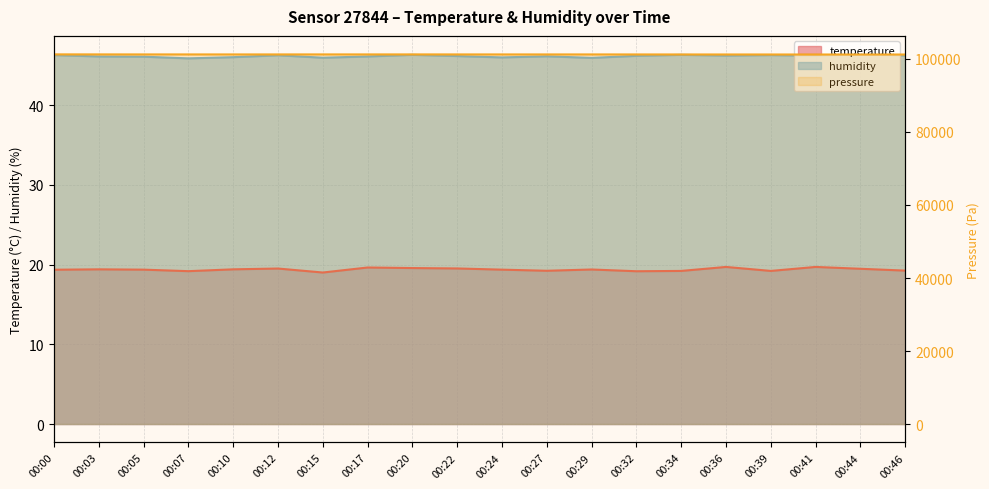

Is the value of temperature at 00:07 greater than the value of humidity at 00:07?

No